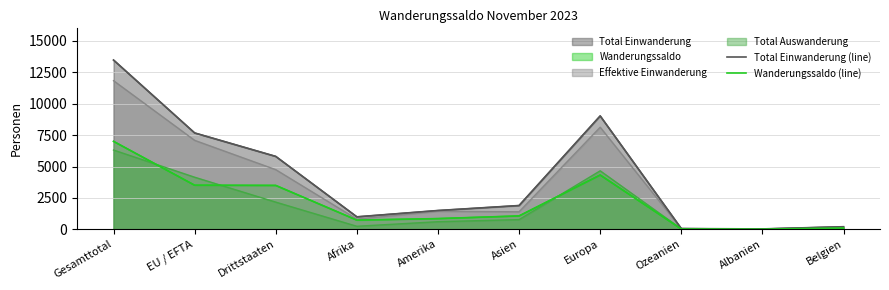

List the labels in order of Wanderungssaldo (line) value, largest first.

Gesamttotal, Europa, EU / EFTA, Drittstaaten, Asien, Amerika, Afrika, Belgien, Ozeanien, Albanien